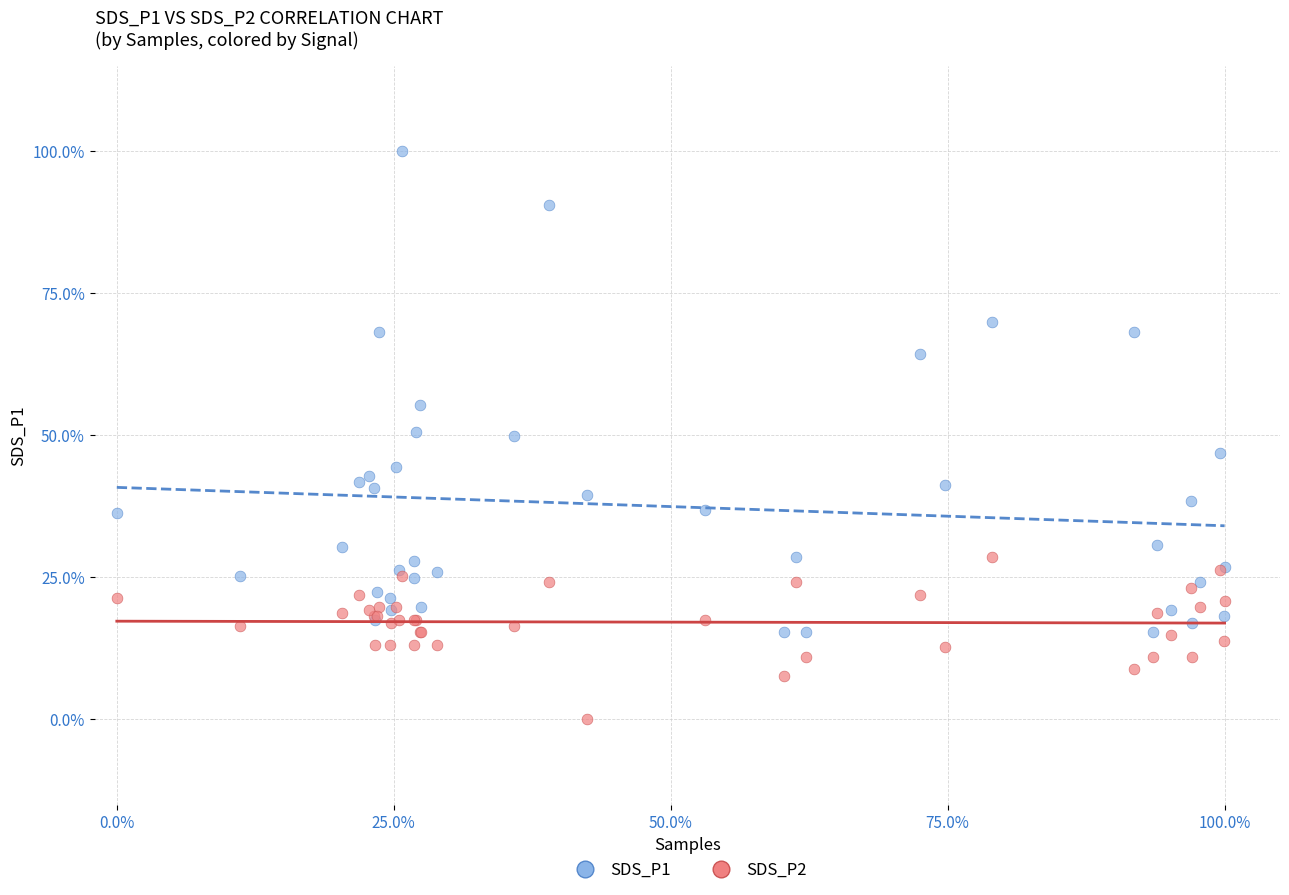

What are all the series names shown in the legend?

SDS_P1, SDS_P2